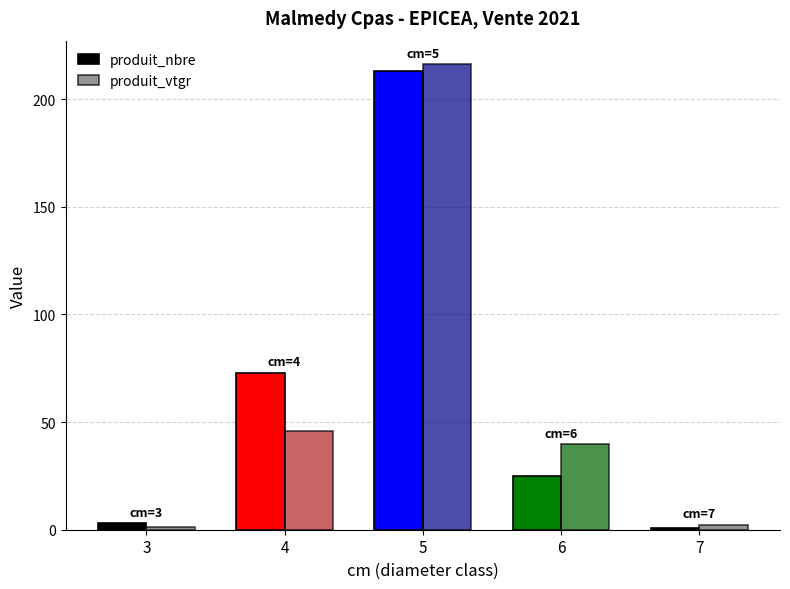

What is the value of the produit_vtgr bar at the 2nd from the left?

45.8